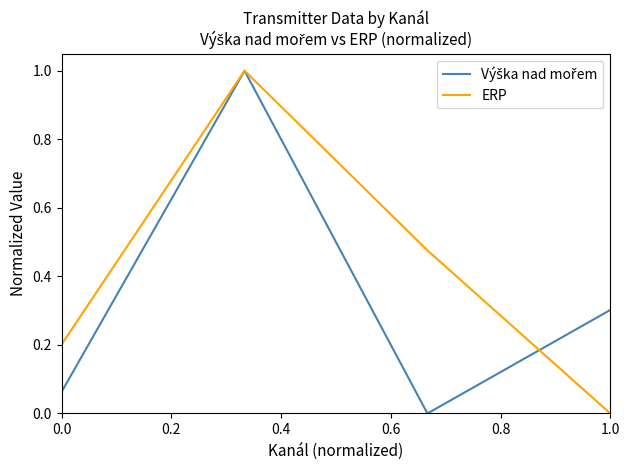

True or false: ERP has more than 0 points higher than both neighbors.

True